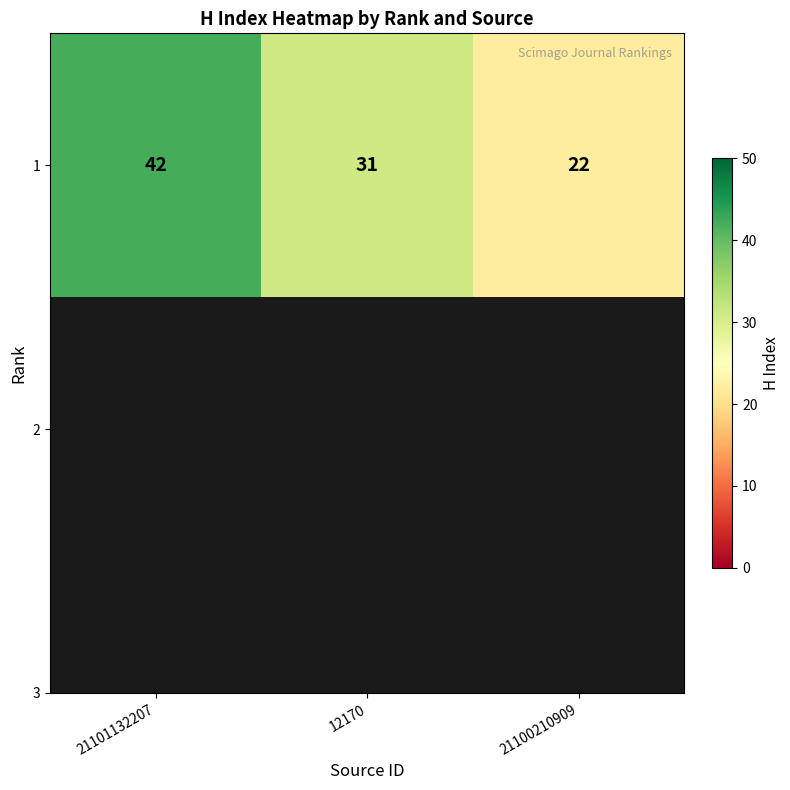

What is the average value?

32